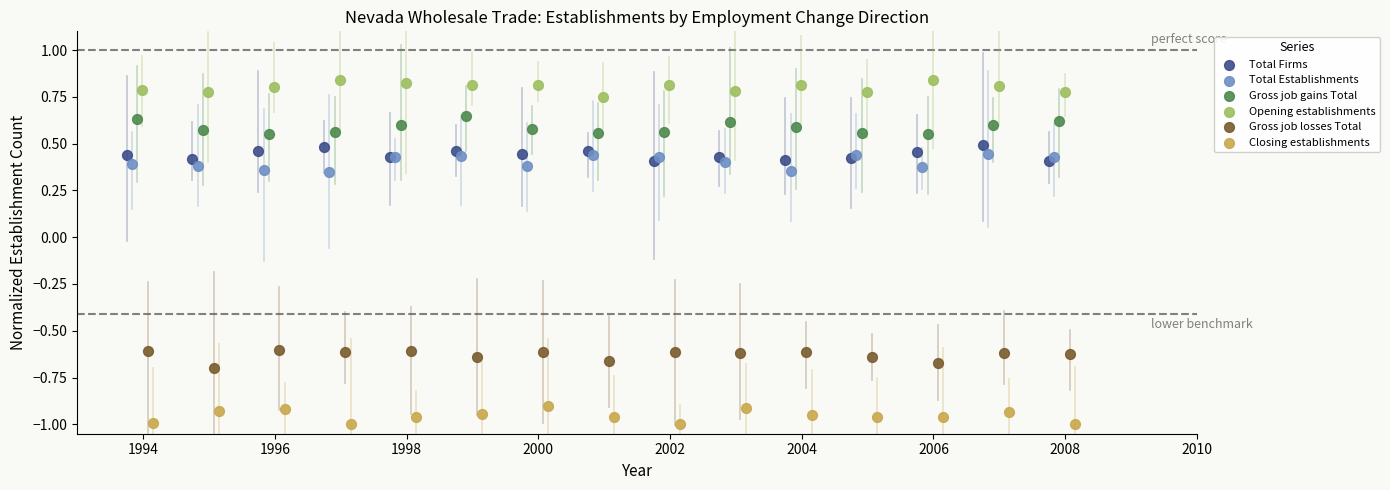

What are all the series names shown in the legend?

Total Firms, Total Establishments, Gross job gains Total, Opening establishments, Gross job losses Total, Closing establishments